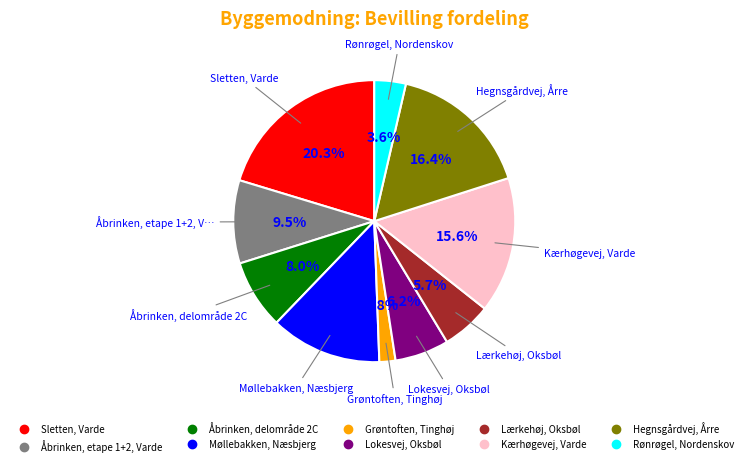

To the nearest percent, what is the average slice percentage?

10%